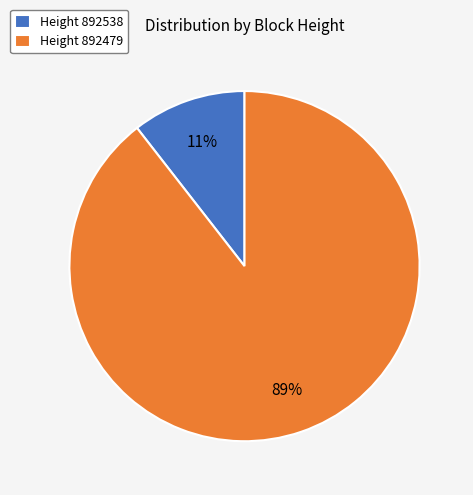

What is the largest slice in the pie chart?

Height 892479